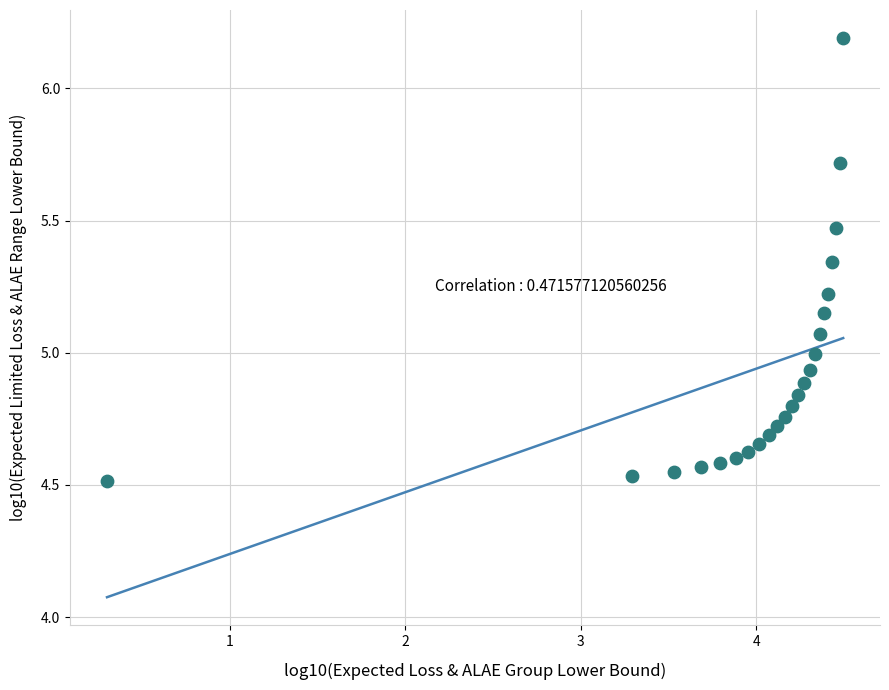

What is the range of X values (max minus min)?

4.2